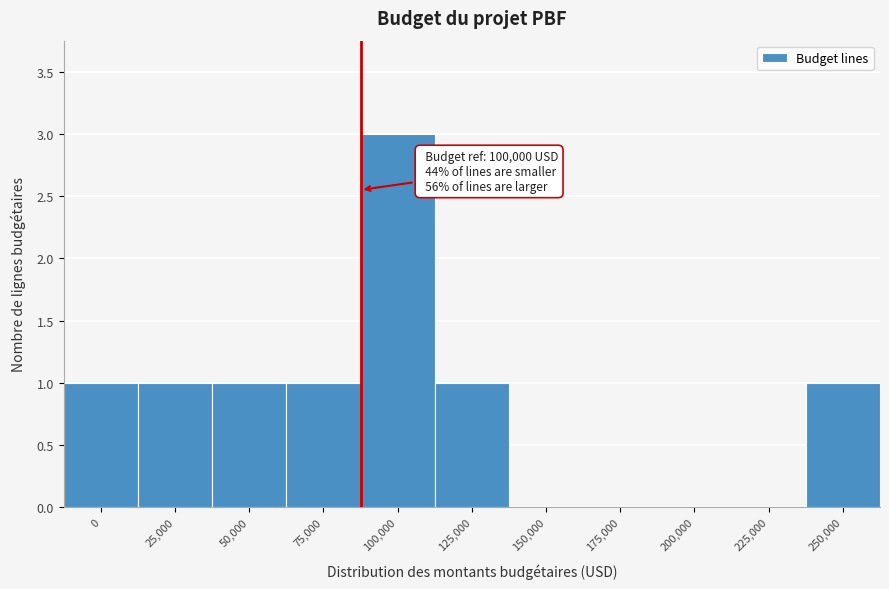

Reading left to right, extract all data points from this chart.

0=1	25,000=1	50,000=1	75,000=1	100,000=3	125,000=1	150,000=0	175,000=0	200,000=0	225,000=0	250,000=1